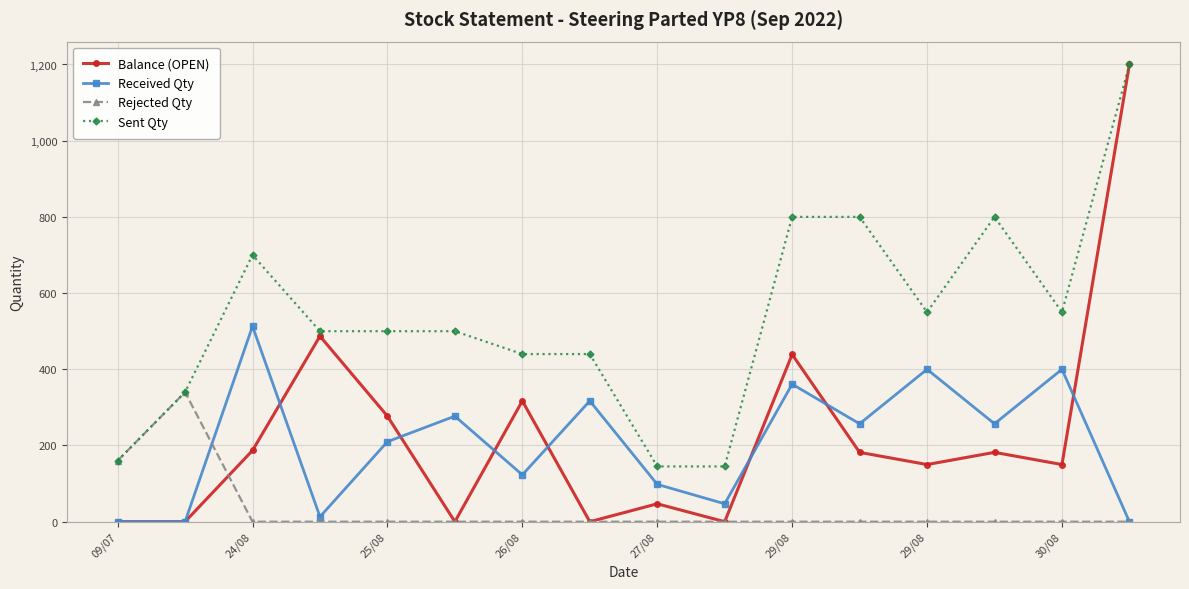

What is the highest value of the Sent Qty series?

1200